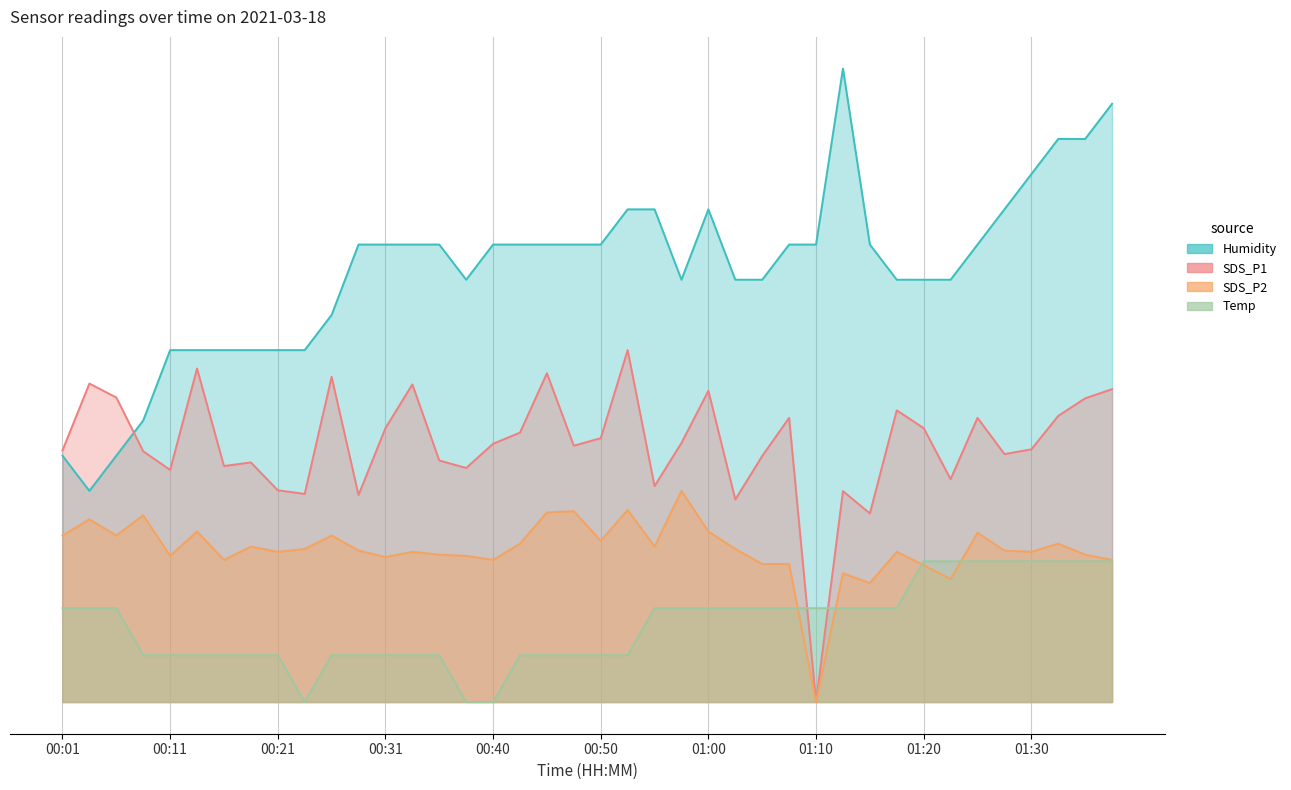

What is the label of the 38th point from the left?

01:32